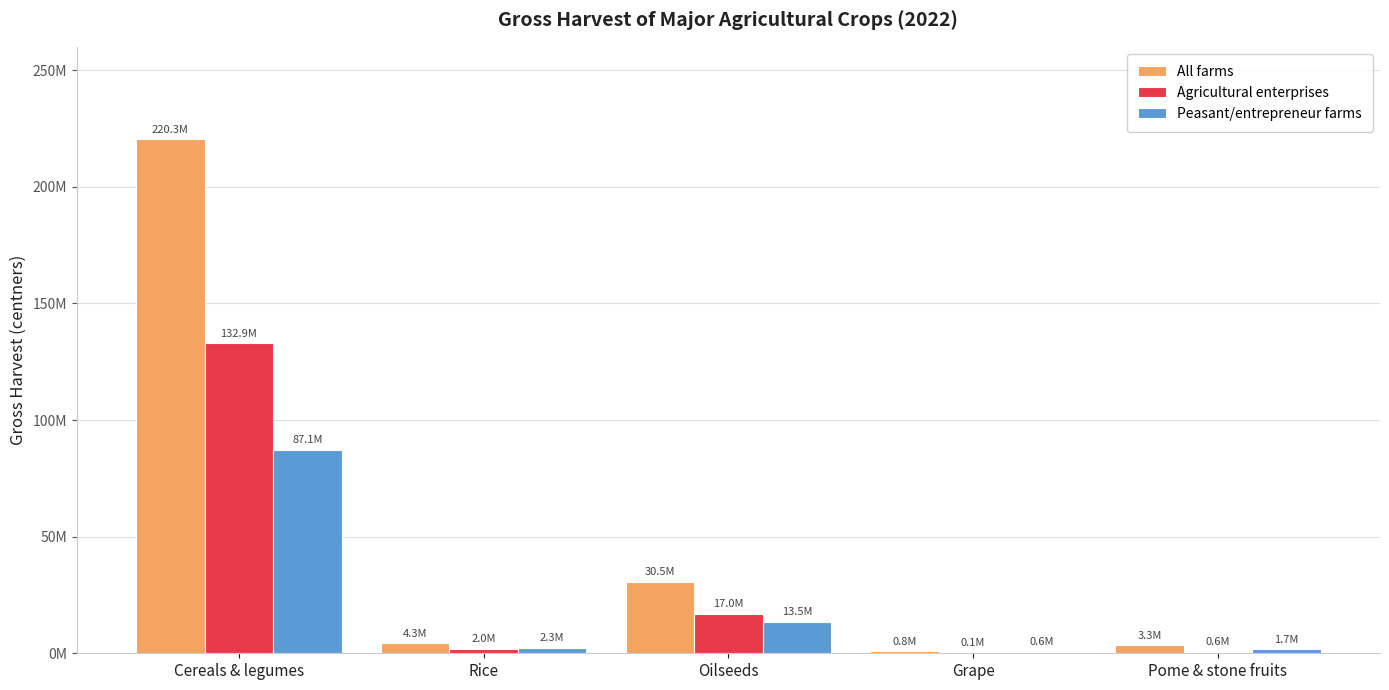

The value of All farms at Oilseeds is 10332447.2. True or false?

False